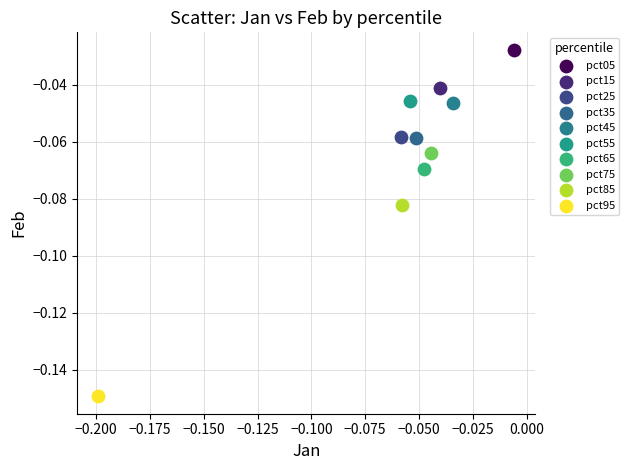

Which series reaches the minimum Y coordinate?

pct95